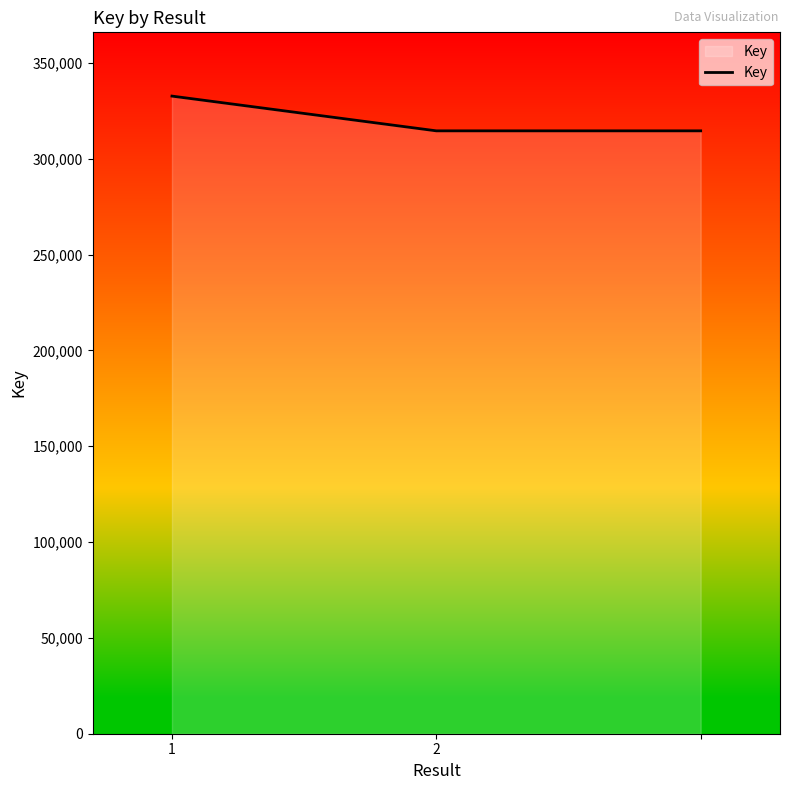

Reading left to right, transcribe all the data shown in this chart.

332751	314619	314619